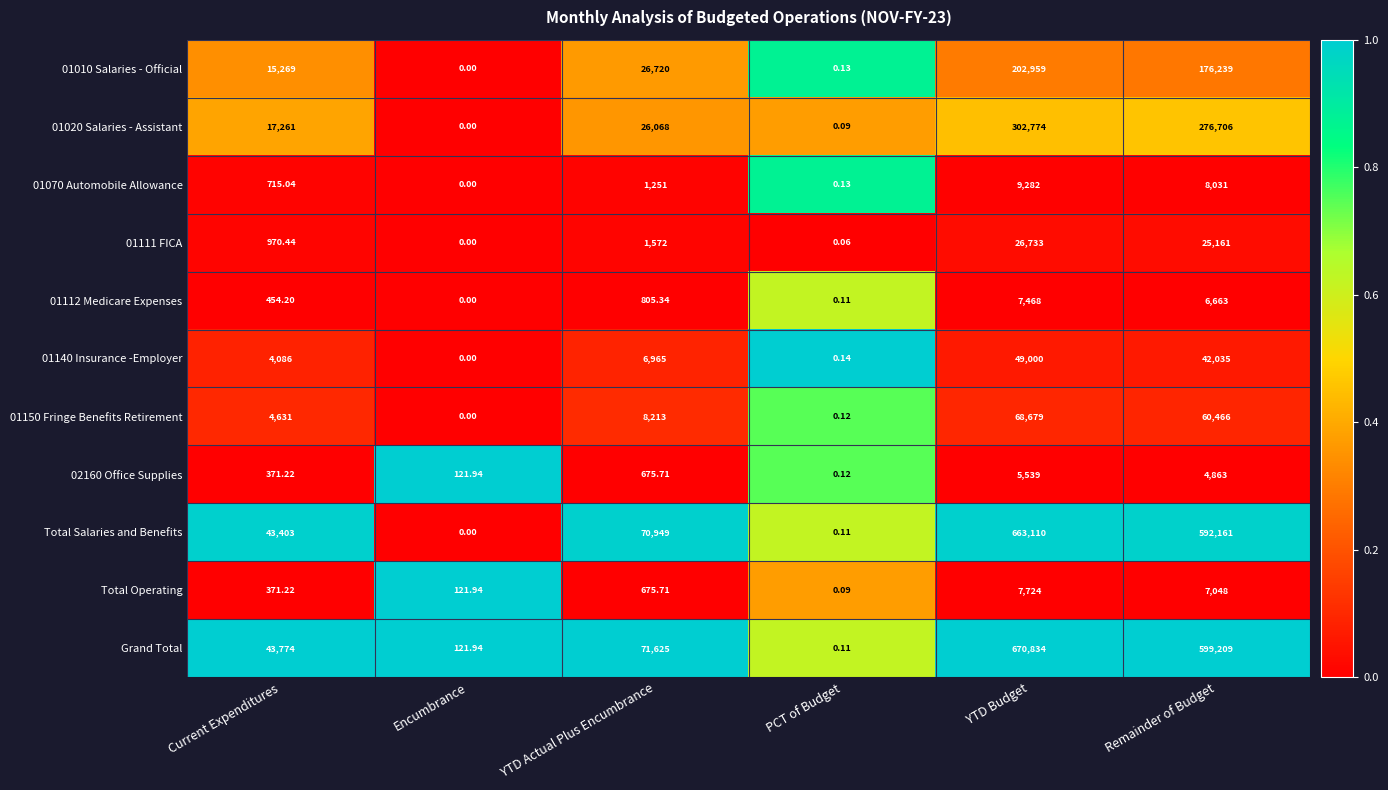

Which category has the lowest value across all series?

Encumbrance